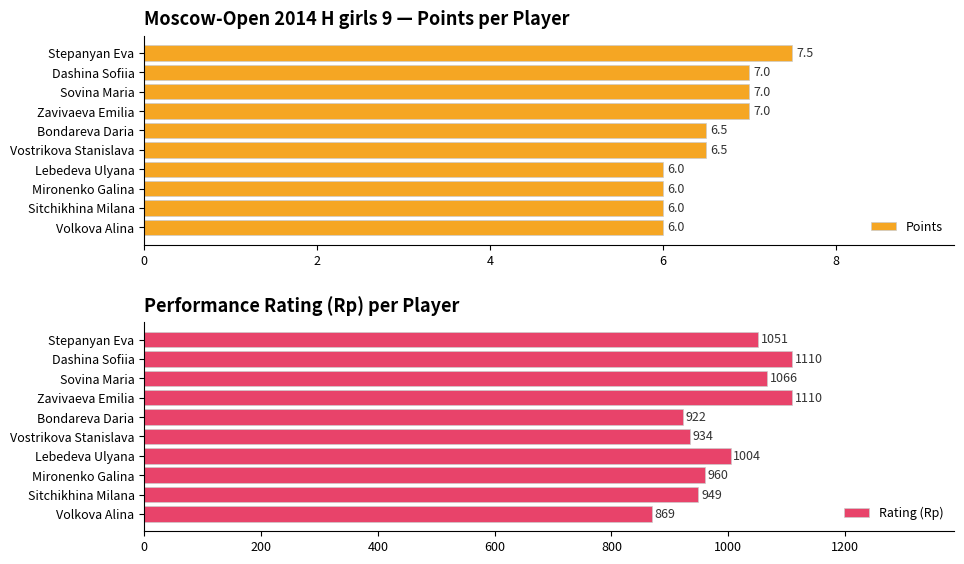

True or false: Points has a value of 12.1 at Sovina Maria.

False